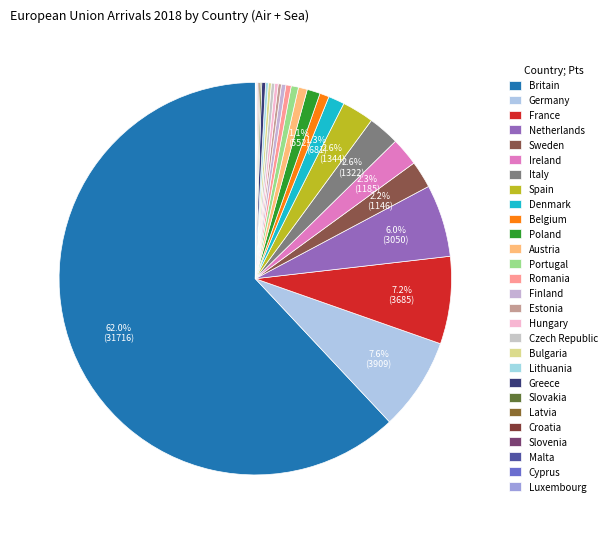

To the nearest percent, what is the combined percentage of Romania and Slovenia?

1%